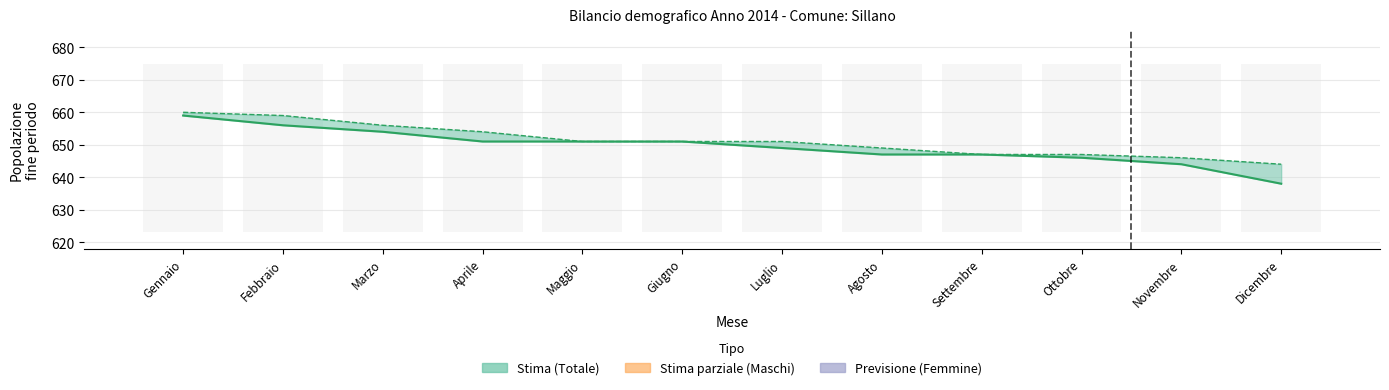

Which has a higher value, Gennaio or Febbraio?

Gennaio